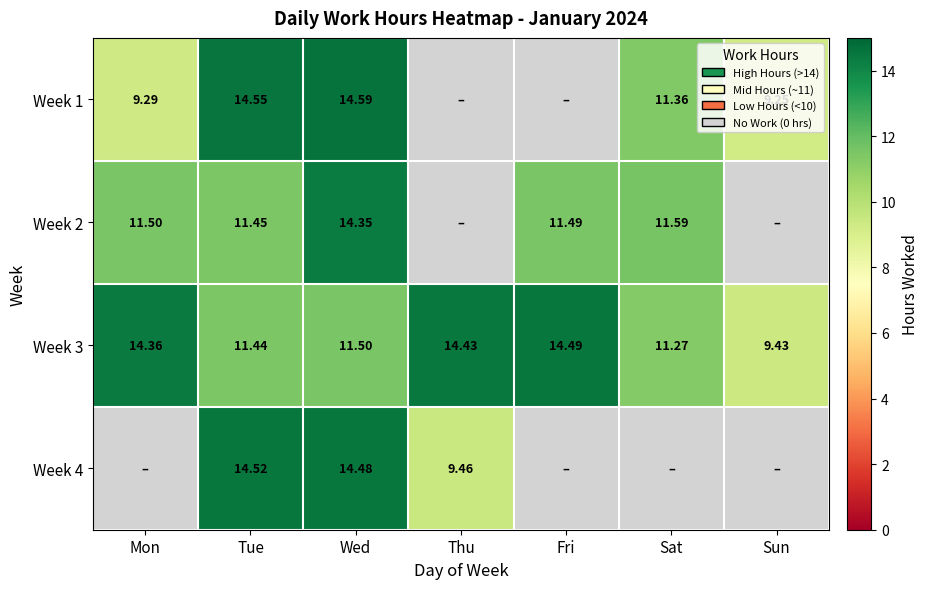

What is the average value of the Week 2 series?

8.6